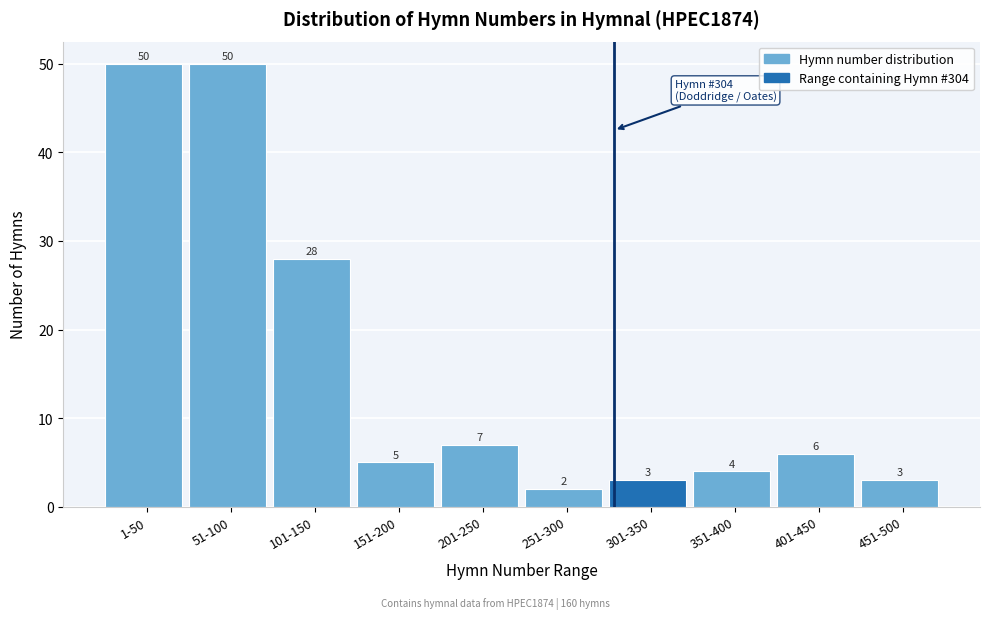

Reading left to right, transcribe all the data shown in this chart.

1-50=50	51-100=50	101-150=28	151-200=5	201-250=7	251-300=2	301-350=3	351-400=4	401-450=6	451-500=3